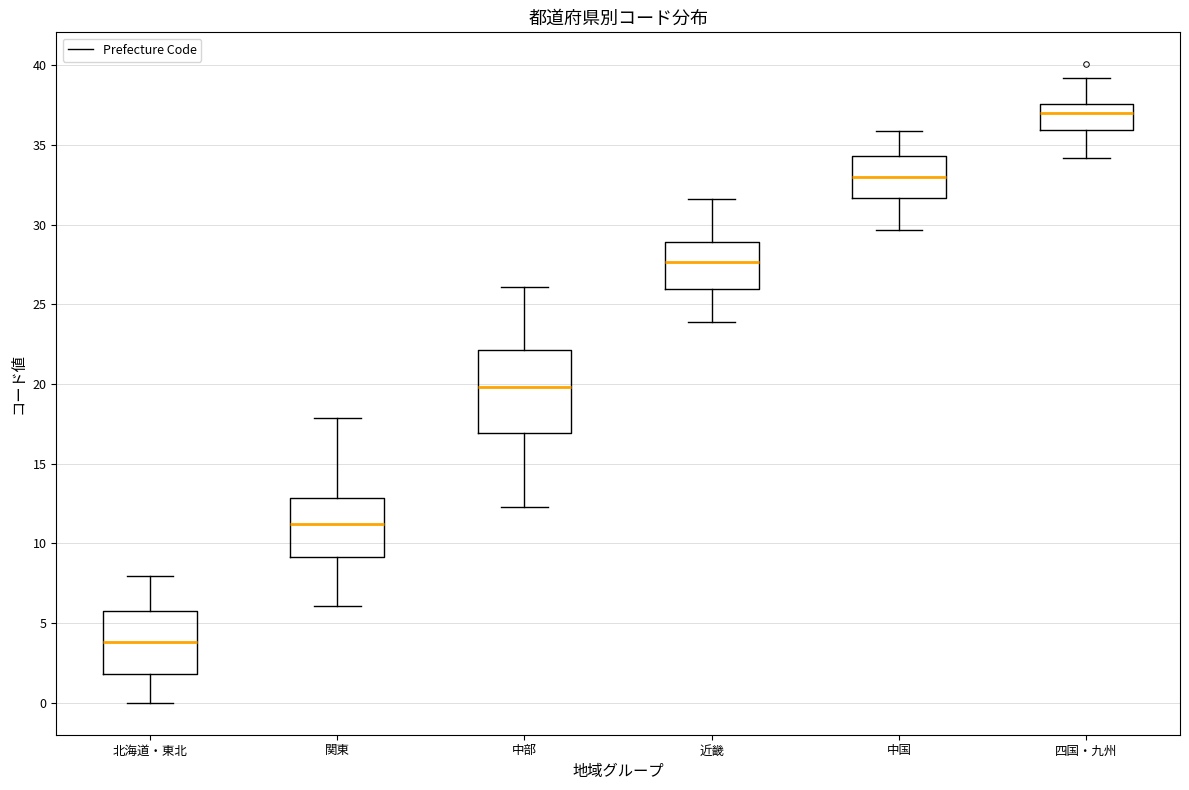

Reading left to right, transcribe this box plot: for each box, give where its median line is, the range the box spans, and where its two whiskers end, as read against the y-axis. The values are not printed on the chart, so give them approximately, as read against the axis.

北海道・東北: median 4.0, box 2.0 to 6.0, whiskers 0.0 to 8.0
関東: median 11.5, box 9.0 to 13.0, whiskers 6.0 to 18.0
中部: median 20.0, box 17.0 to 22.0, whiskers 12.5 to 26.0
近畿: median 27.5, box 26.0 to 29.0, whiskers 24.0 to 31.5
中国: median 33.0, box 31.5 to 34.5, whiskers 29.5 to 36.0
四国・九州: median 37.0, box 36.0 to 37.5, whiskers 34.0 to 39.0